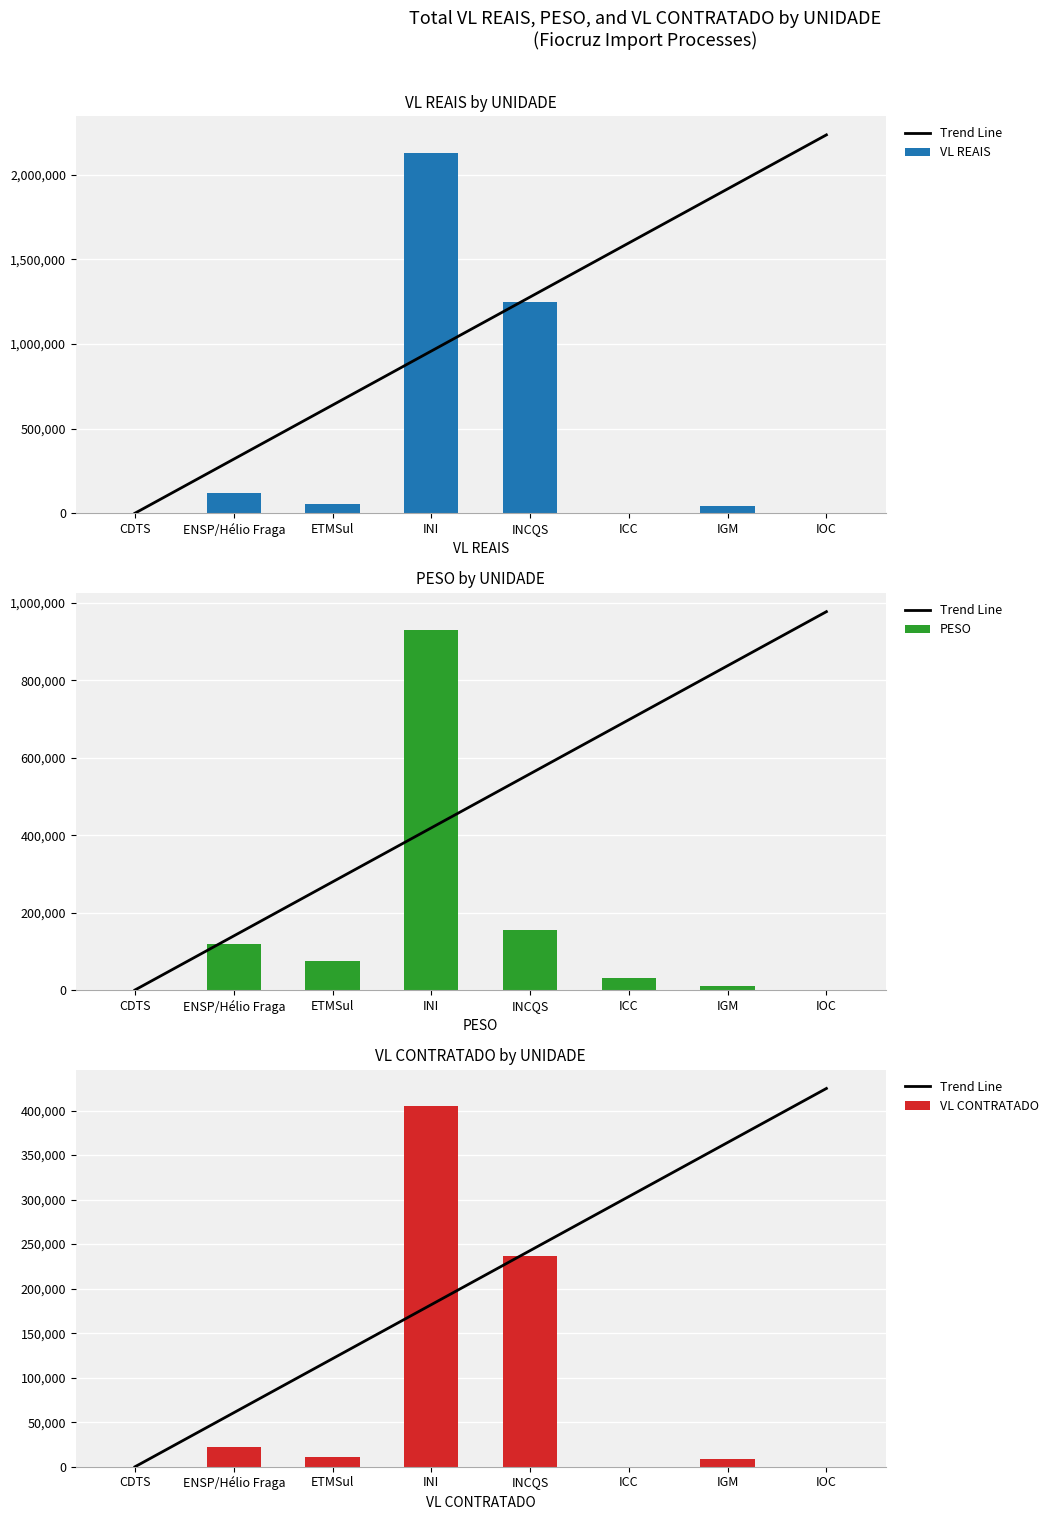

What is the total value across all series at INCQS?

1635409.6